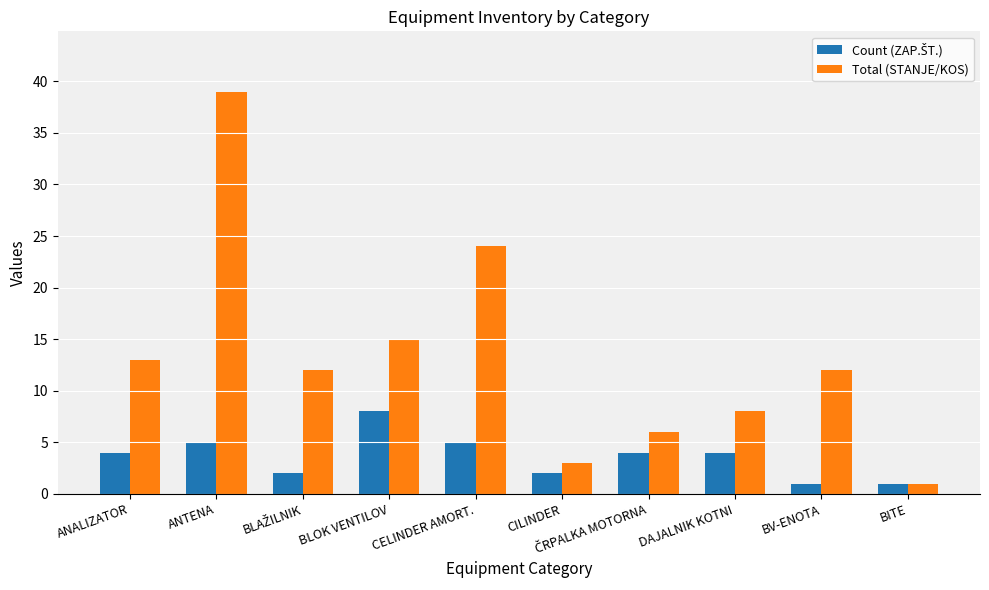

Which series has the largest total across all categories?

Total (STANJE/KOS)